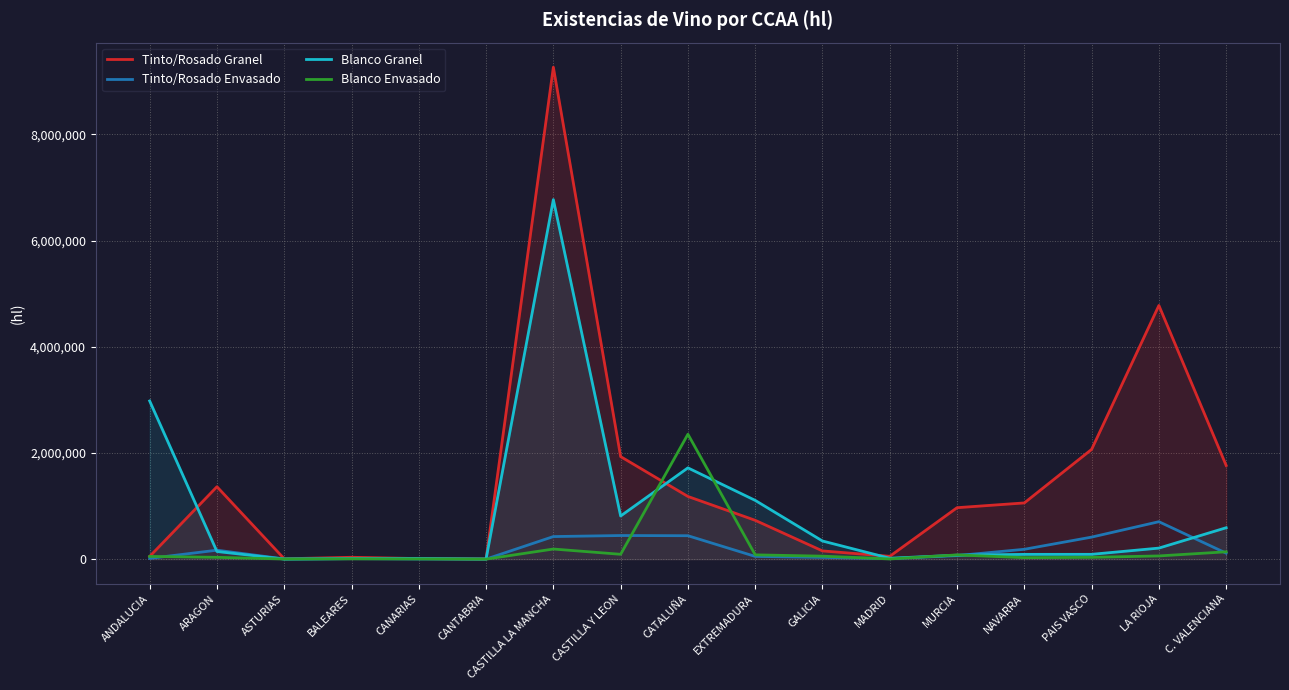

What is the difference between the second highest and minimum values in the Blanco Granel series?

2978564